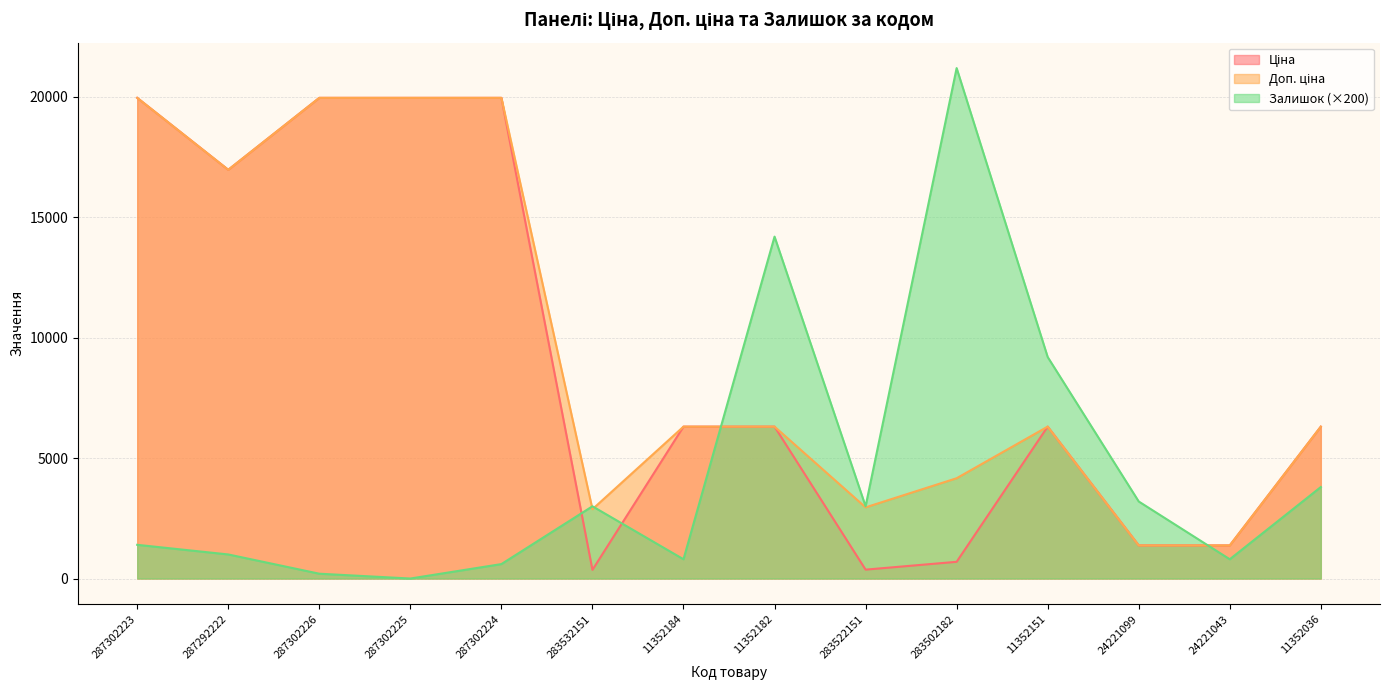

Reading right to left, extract all data points from this chart.

Ціна: 6308.8	1375.4	1375.4	6308.8	694.3	369.5	6308.8	6308.8	359.9	19964.2	19964.2	19964.2	16976.3	19964.2
Доп. ціна: 6308.8	1375.0	1375.0	6308.8	4165.6	2955.8	6308.8	6308.8	2878.8	19964.2	19964.2	19964.2	16976.3	19964.2
Залишок: 3800.0	800.0	3200.0	9200.0	21200.0	3000.0	14200.0	800.0	3000.0	600.0	0.0	200.0	1000.0	1400.0